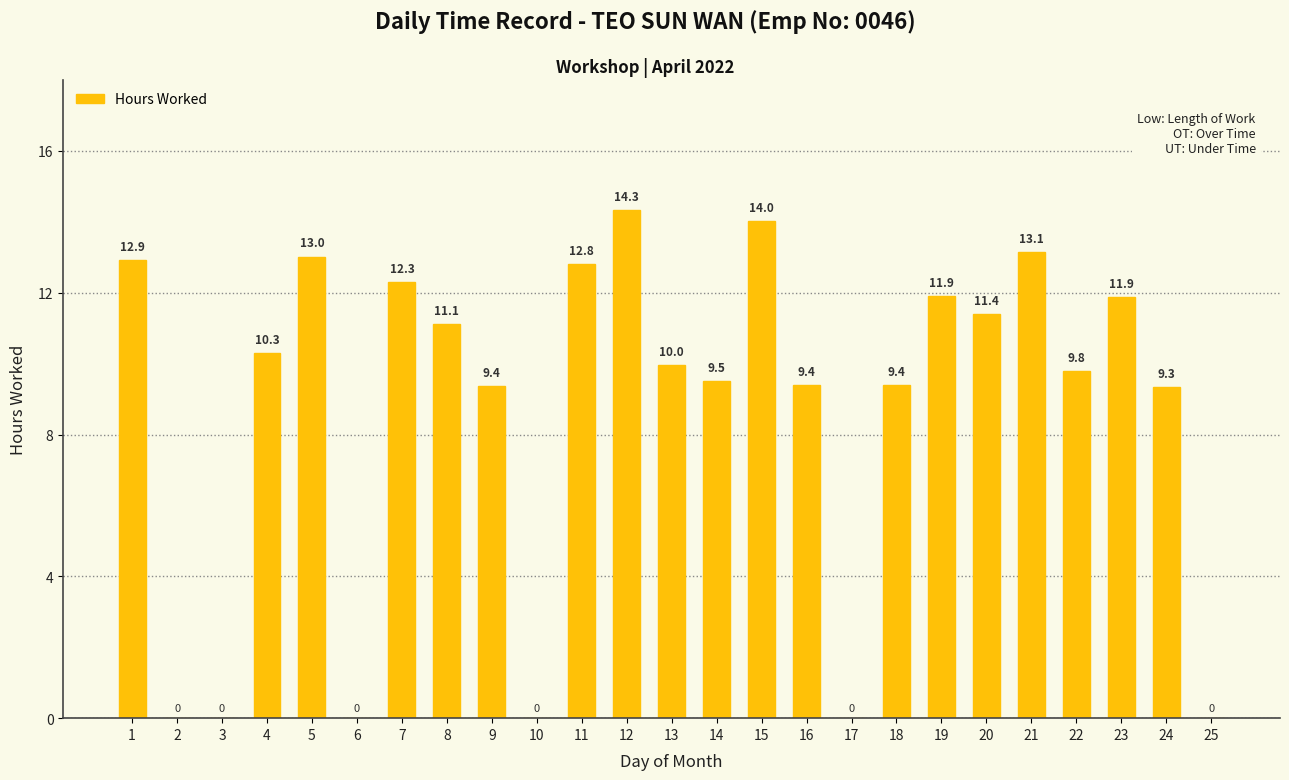

What is the change in value from 3 to 16?

+9.4